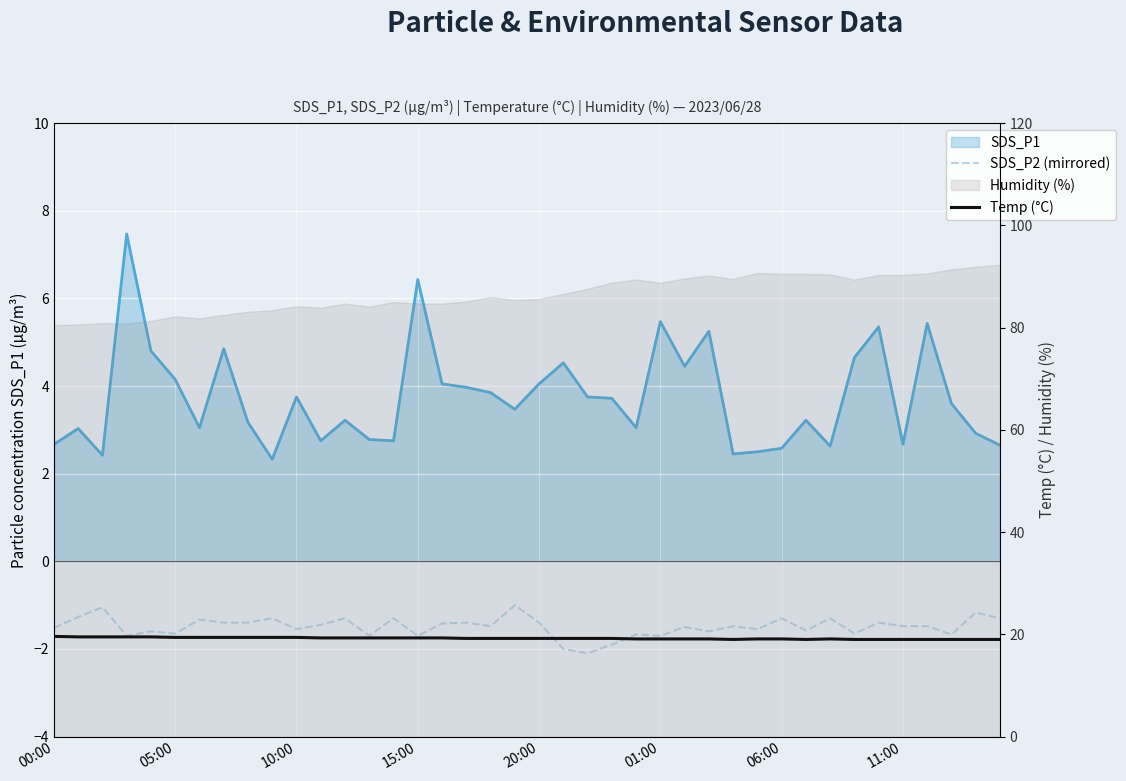

How many categories are shown in the chart?

40